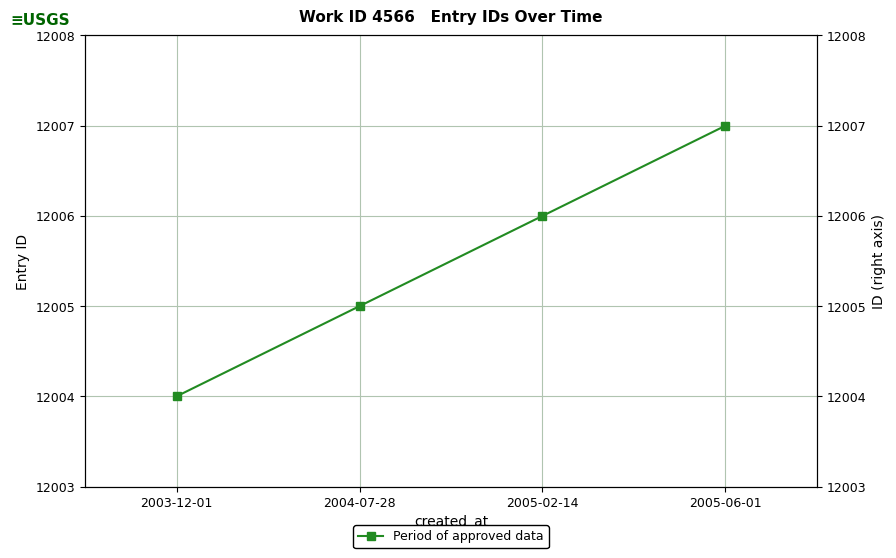

How many data points does each series have?

4